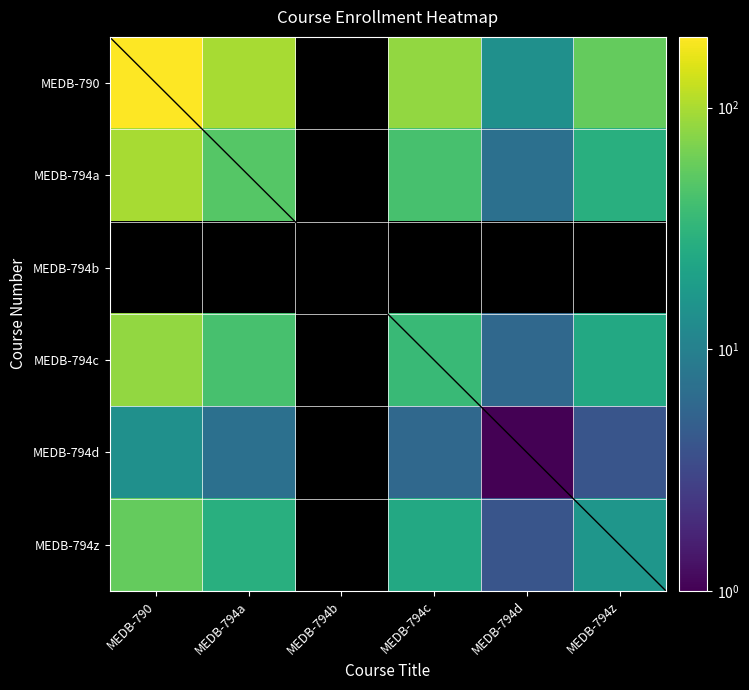

Which series has the largest total across all categories?

MEDB-790